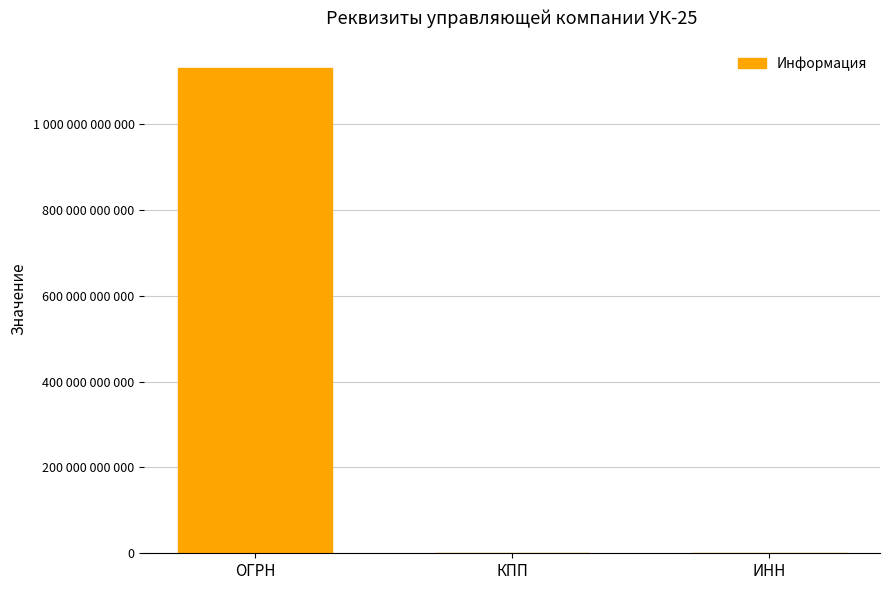

List the labels in order of value, largest first.

ОГРН, ИНН, КПП